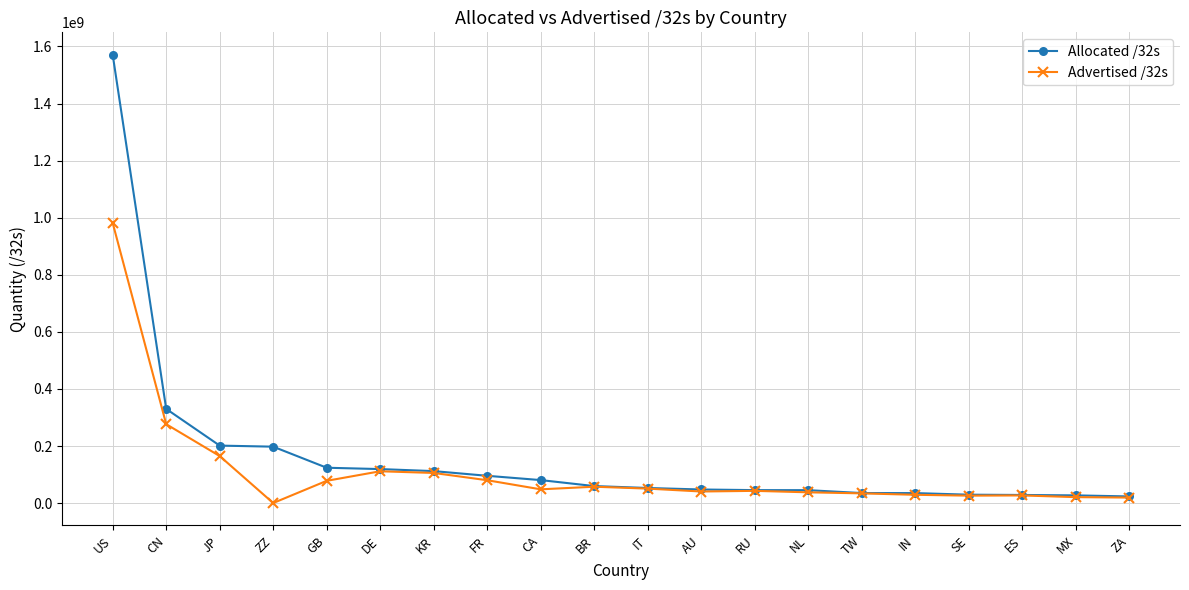

What is the lowest value of the Advertised /32s series?

427804